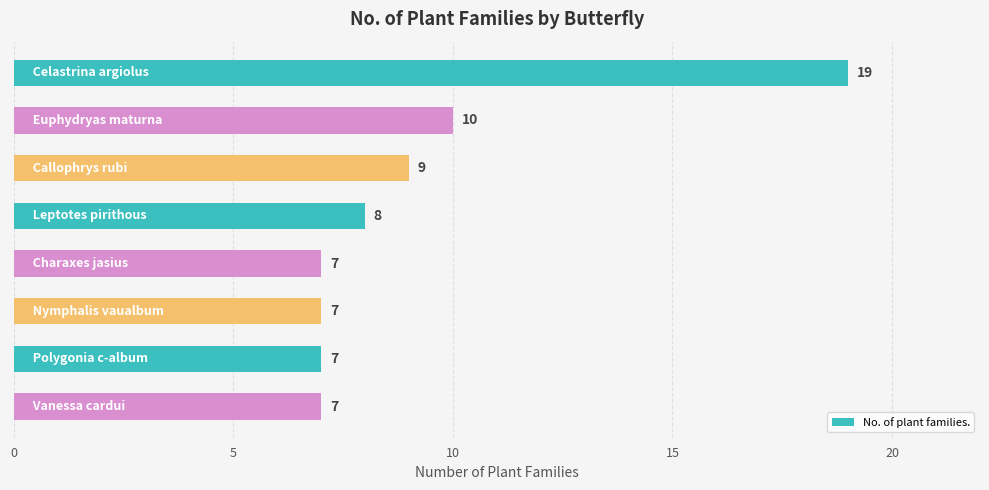

What is the minimum value shown in the chart?

7